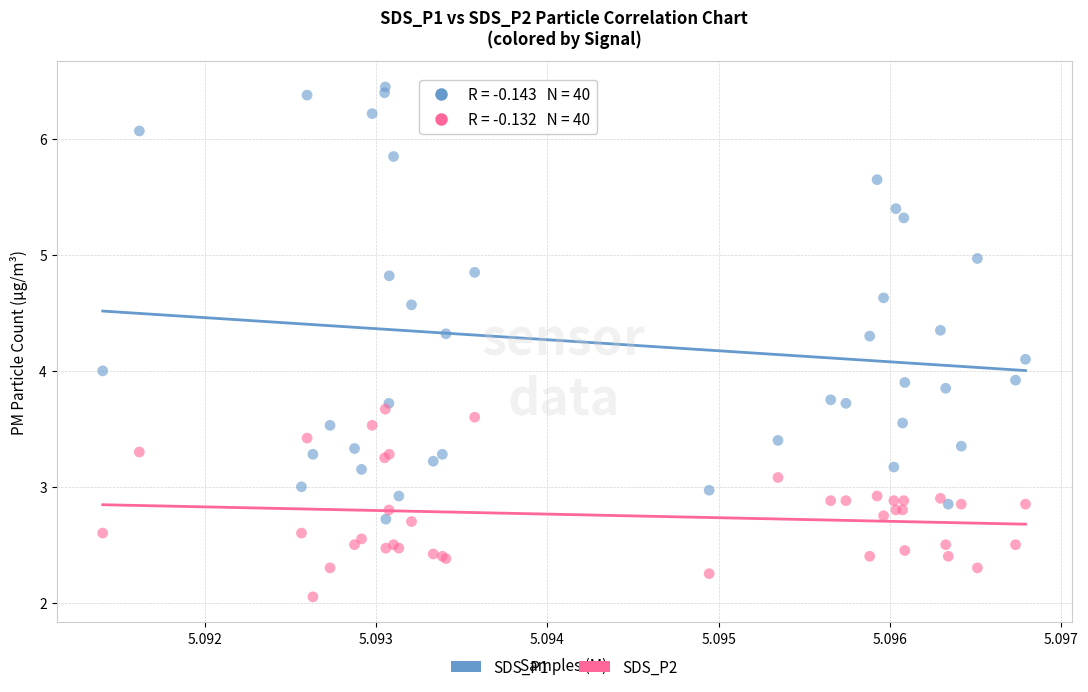

Which series contains the highest Y value?

SDS_P1